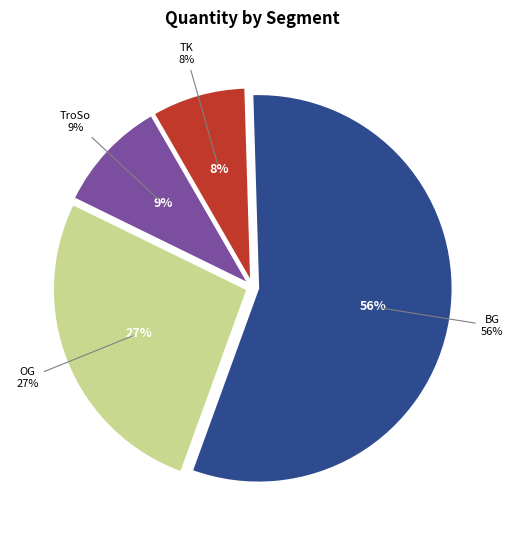

The TroSo slice represents 35% of the pie. True or false?

False